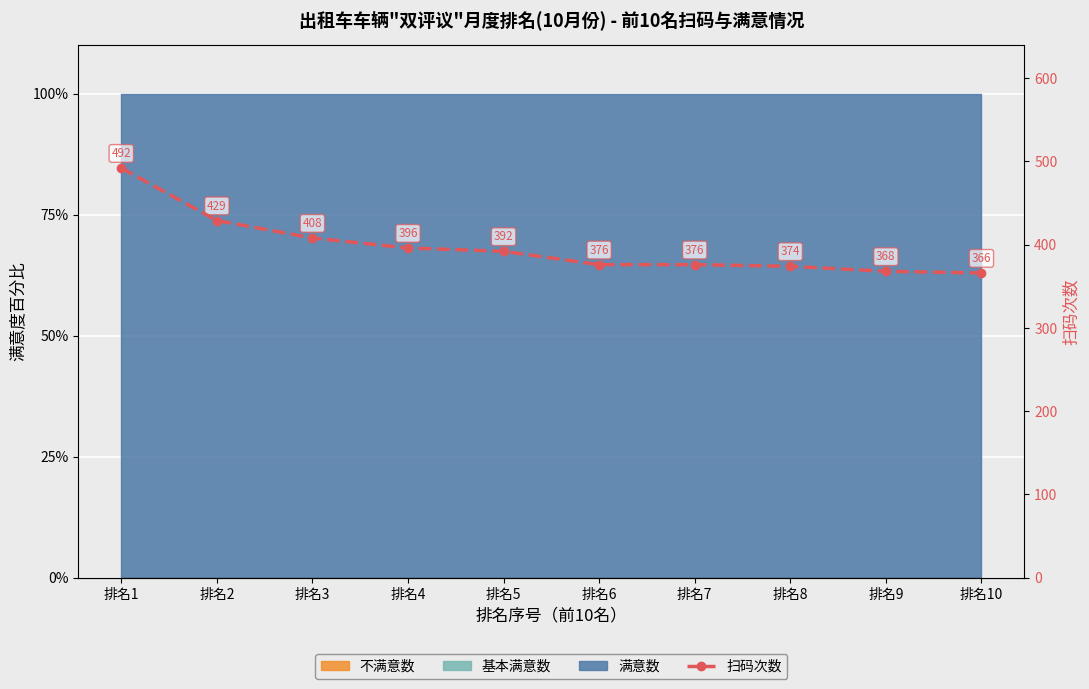

The chart shows a value of 368 at 排名9. True or false?

True